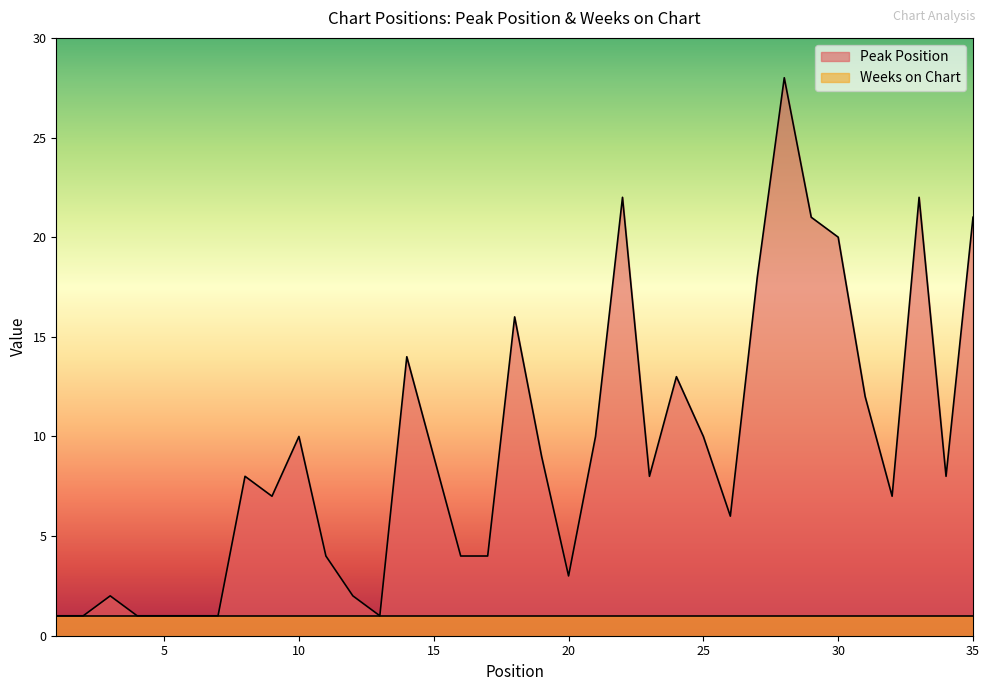

How many data points are less than 8?

16